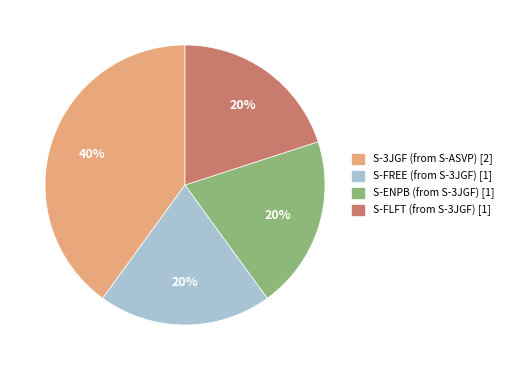

Does any single category account for the majority?

No